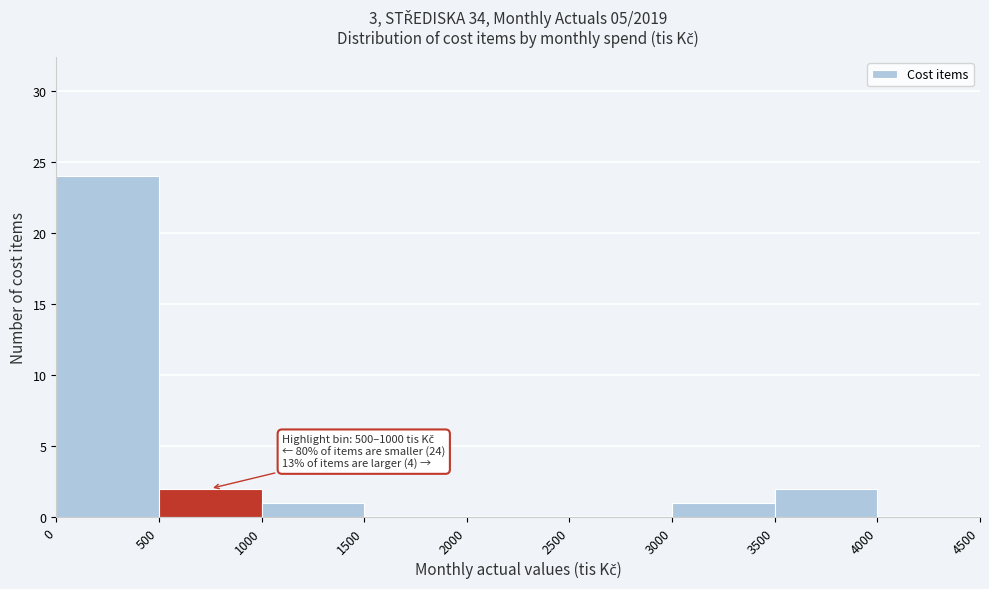

Over which range of the x-axis is the bar tallest?

0 to 500